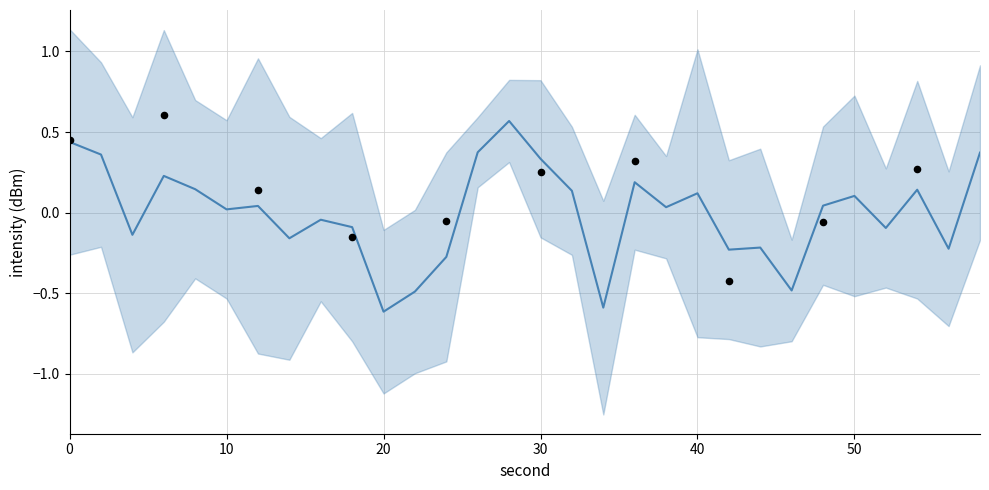

Which has a higher value, 20 or 28?

28